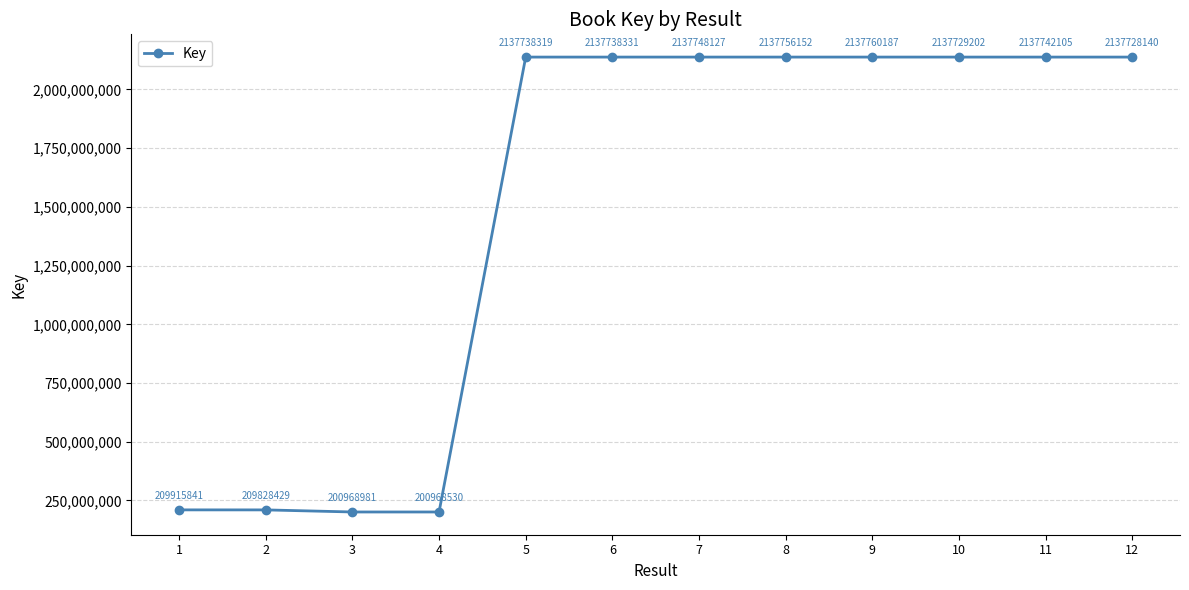

What is the value of the 3rd point from the left?

200968981